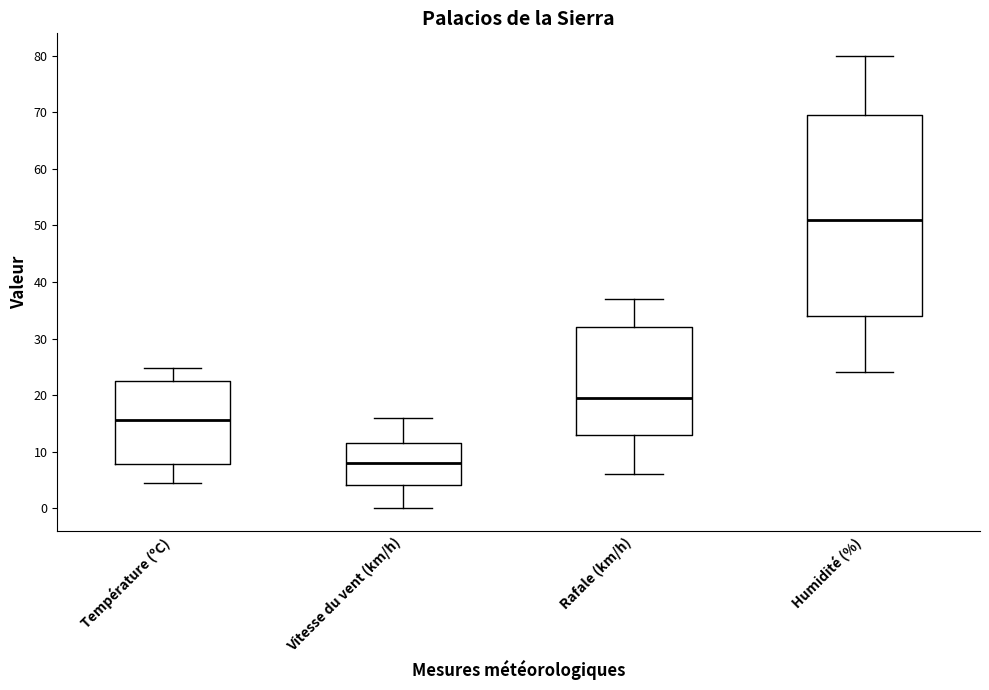

Where is the upper edge of the box for Humidité (%) on the y-axis? The values are not printed on the chart, so give them approximately, as read against the axis.

70